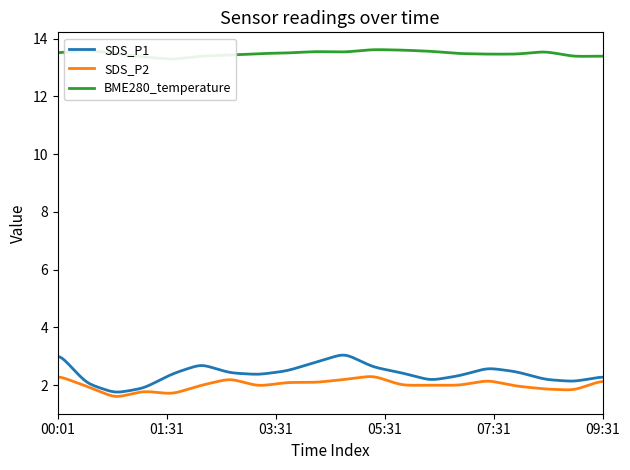

At which category is the sum across all series the highest?

00:01